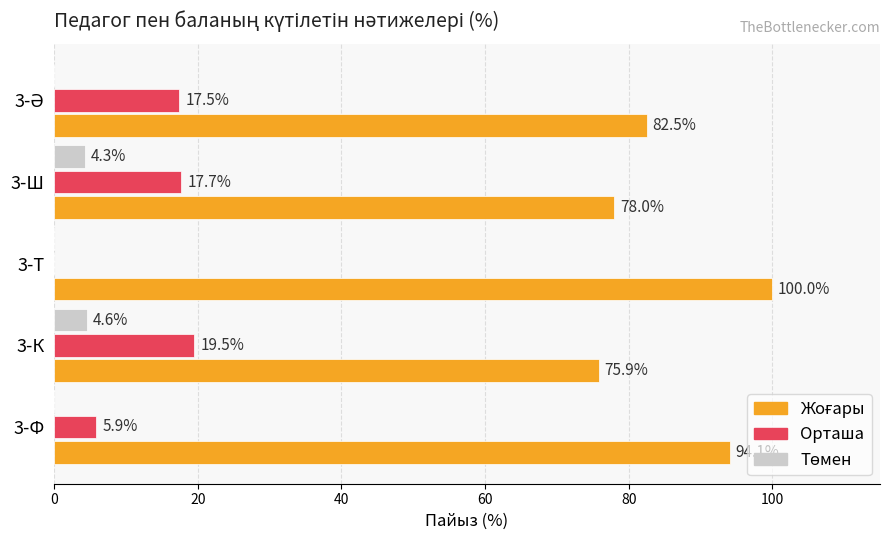

What value does the Орташа series have at 3-Ш?

17.7